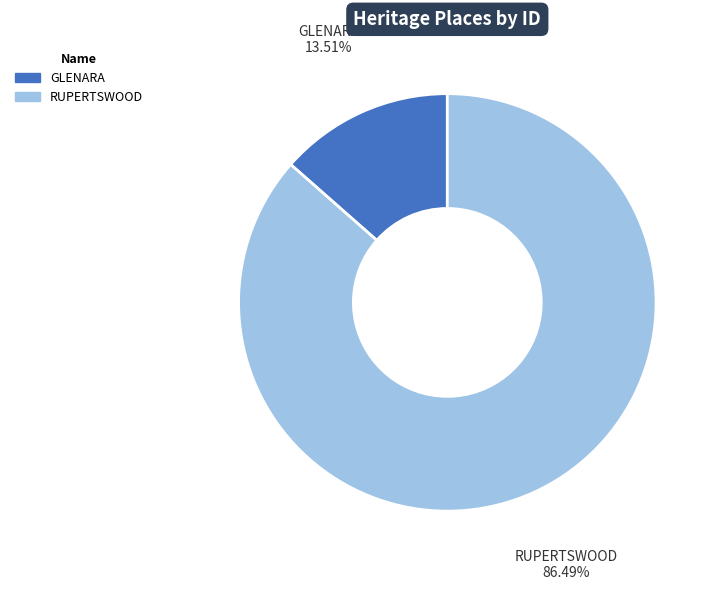

Which slice is the largest?

RUPERTSWOOD